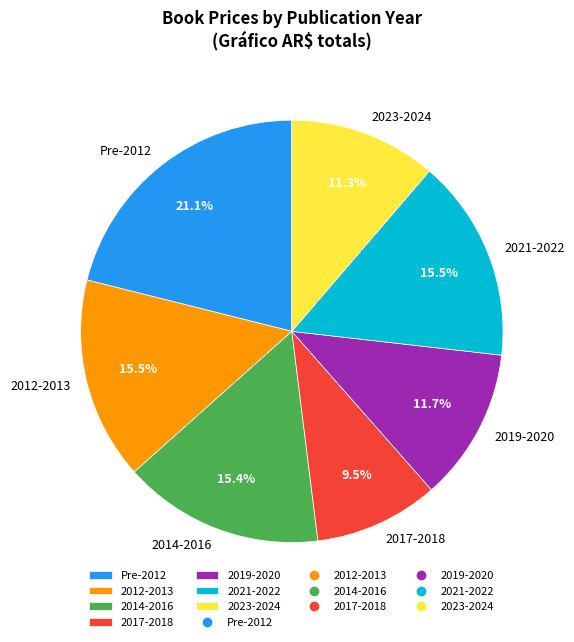

Which slice is the smallest?

2017-2018